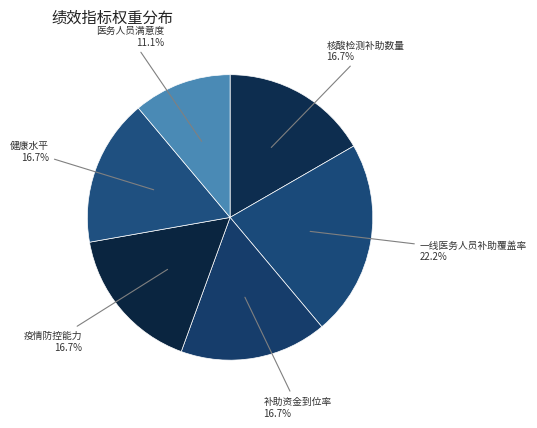

Approximately how many times larger is the value at 补助资金到位率 compared to 健康水平?

1.0